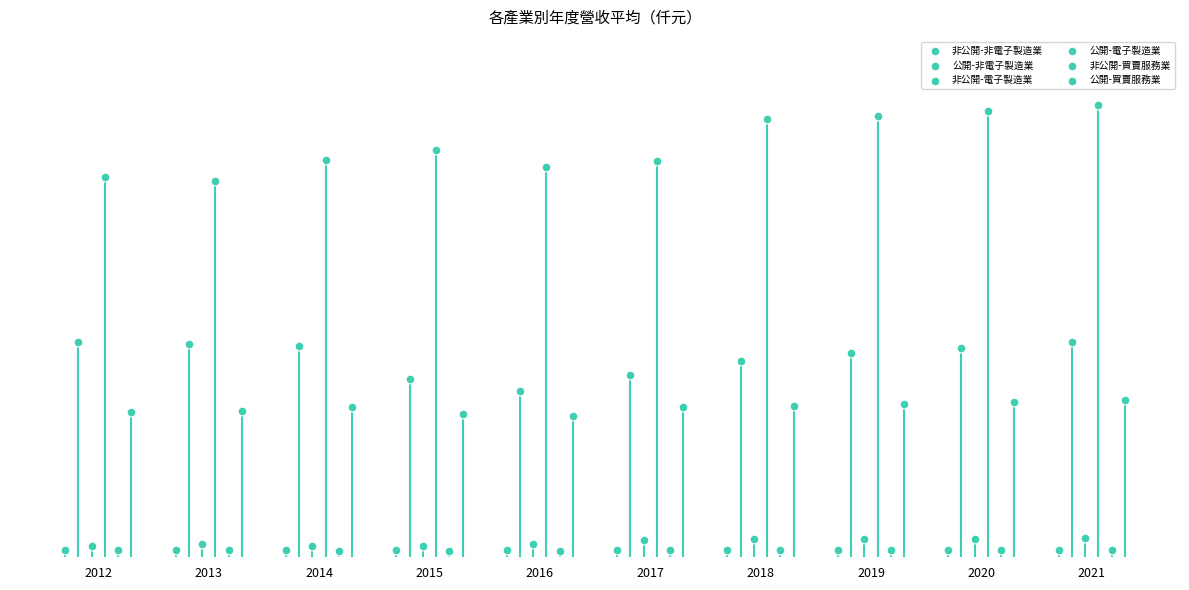

Which series has the largest Y range (max minus min)?

公開-電子製造業